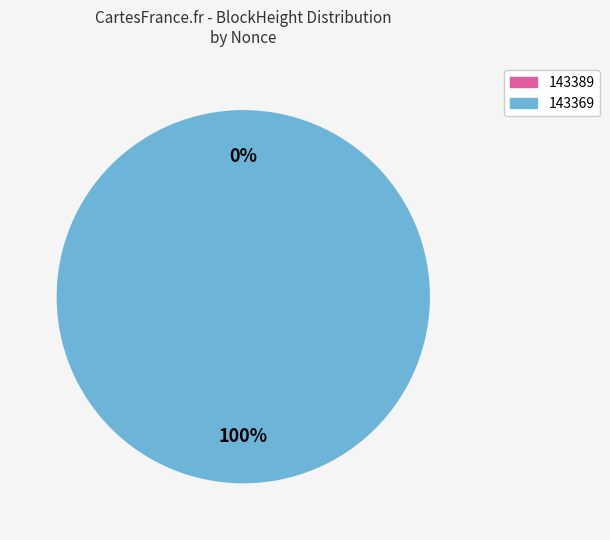

Which slice is the smallest?

143389